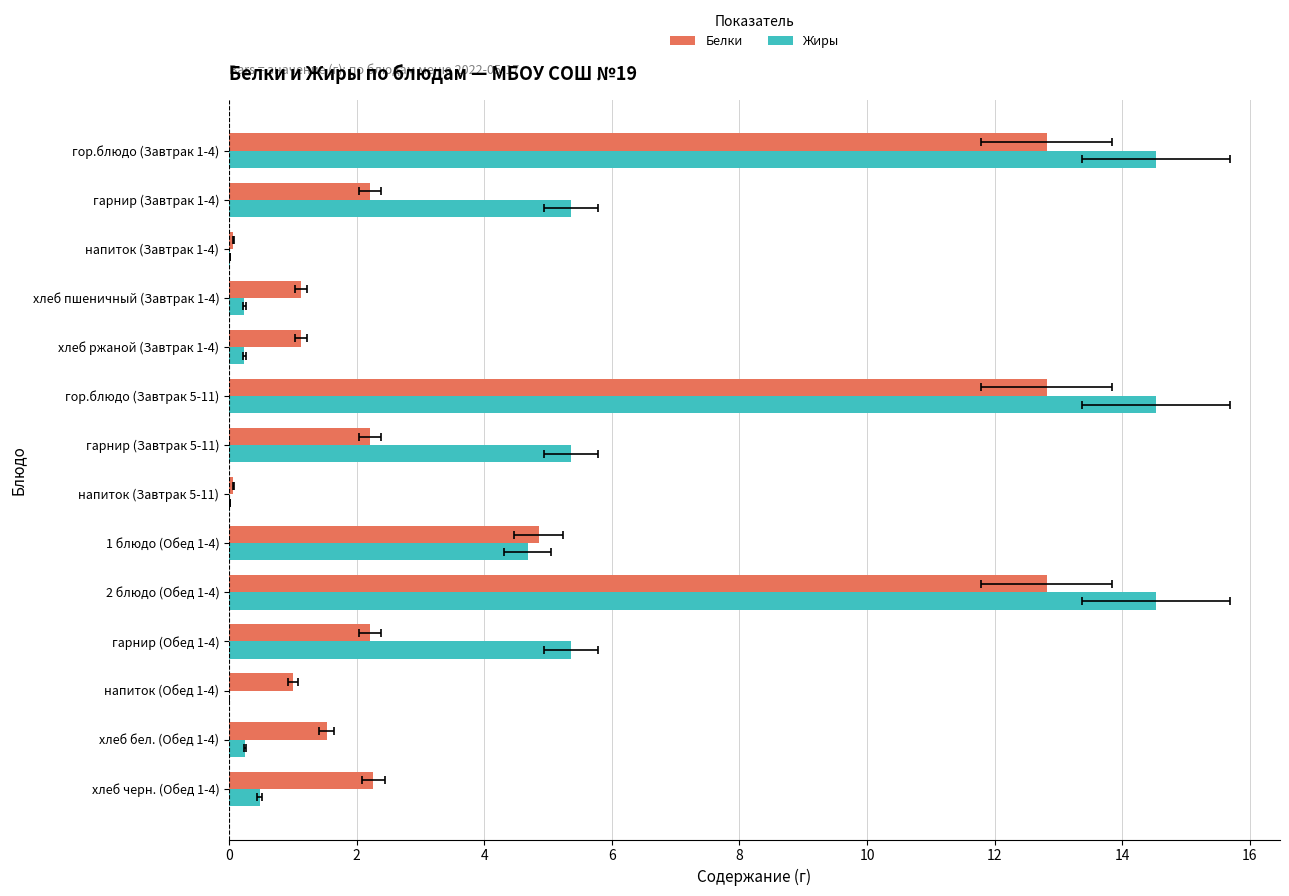

How many series are shown in this chart?

2